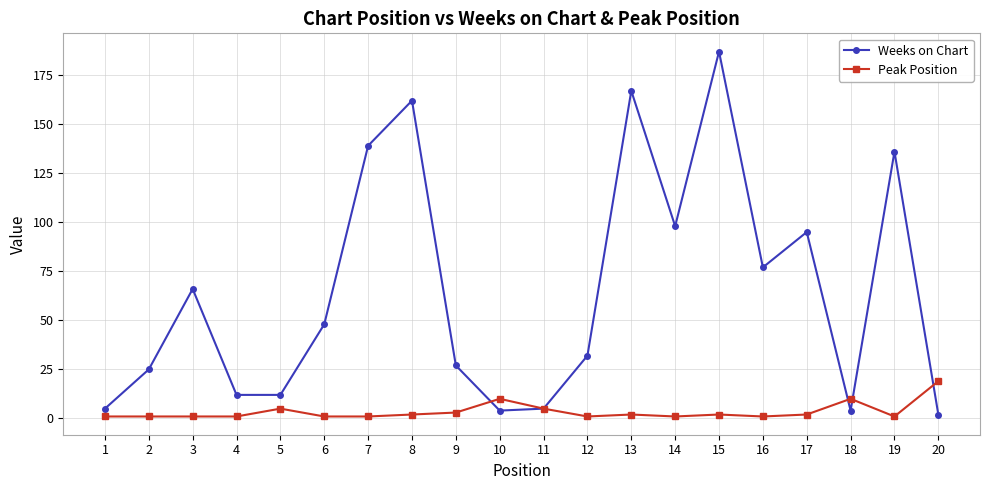

True or false: Peak Position and Weeks on Chart cross at least once.

True